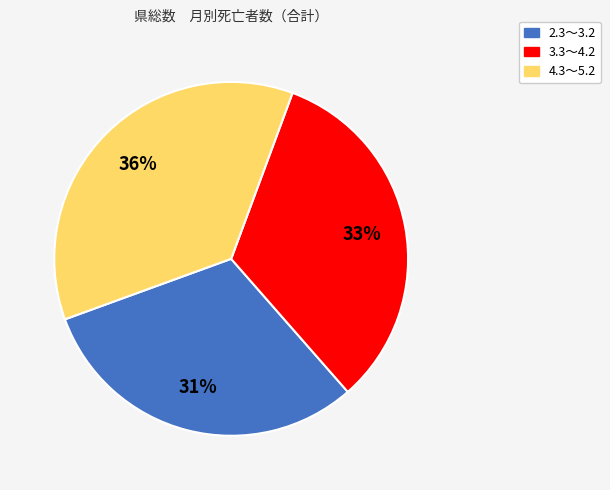

Rank the categories by value from lowest to highest.

2.3～3.2, 3.3～4.2, 4.3～5.2